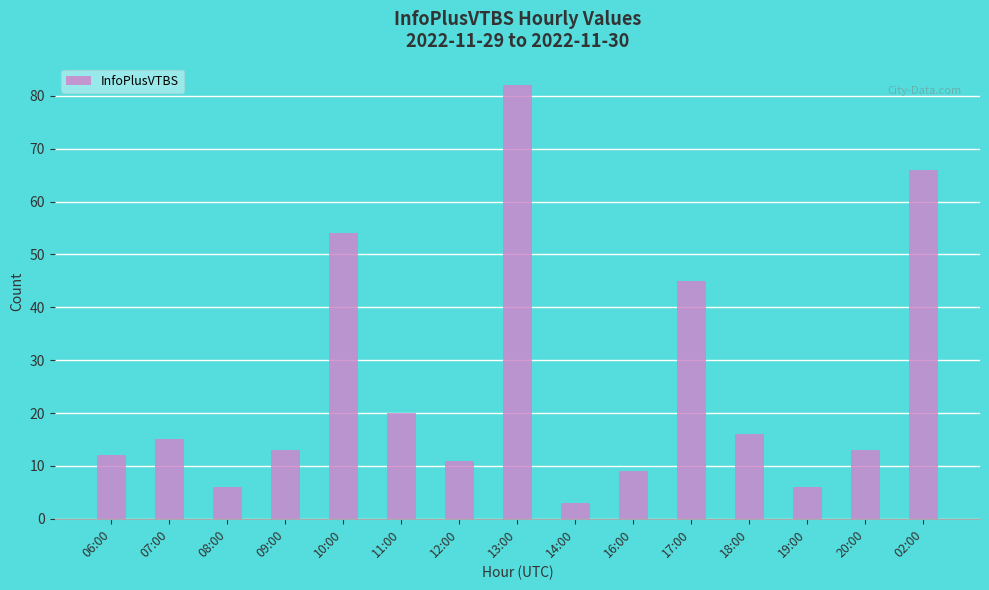

What is the label of the 8th bar from the left?

13:00